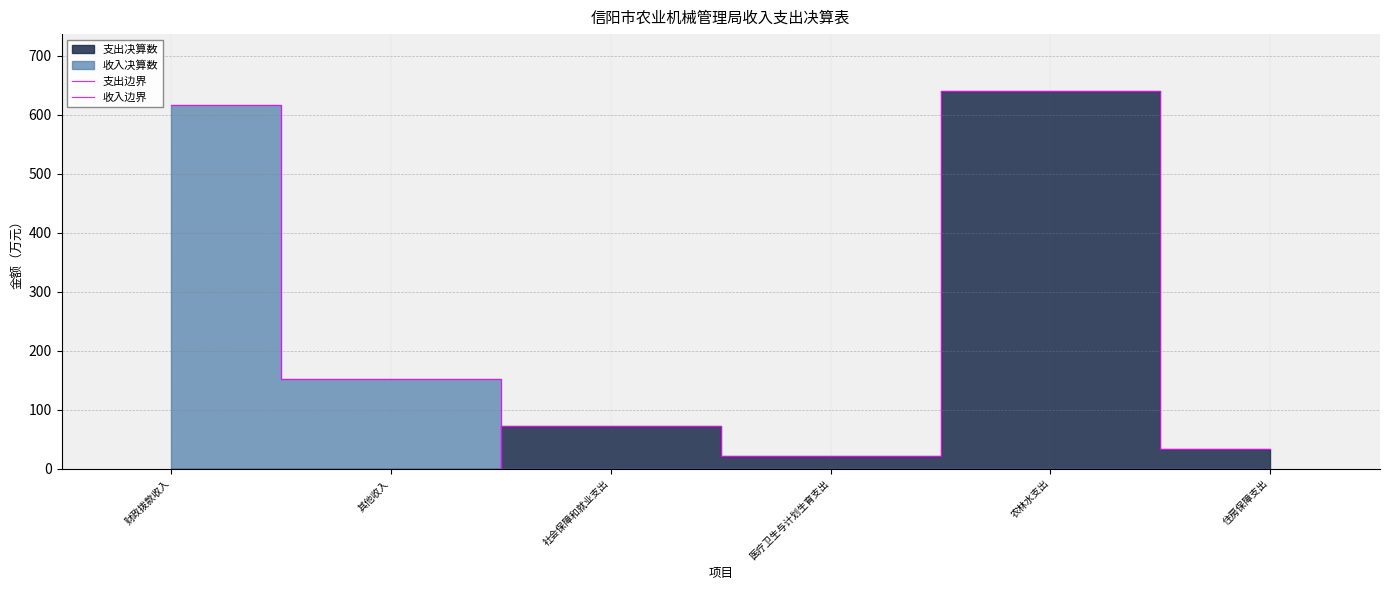

Reading right to left, list all the values displayed in this chart.

支出边界: 33.4	640.9	21.7	73.4	0.0	0.0
收入边界: 0.0	0.0	0.0	0.0	151.9	617.5